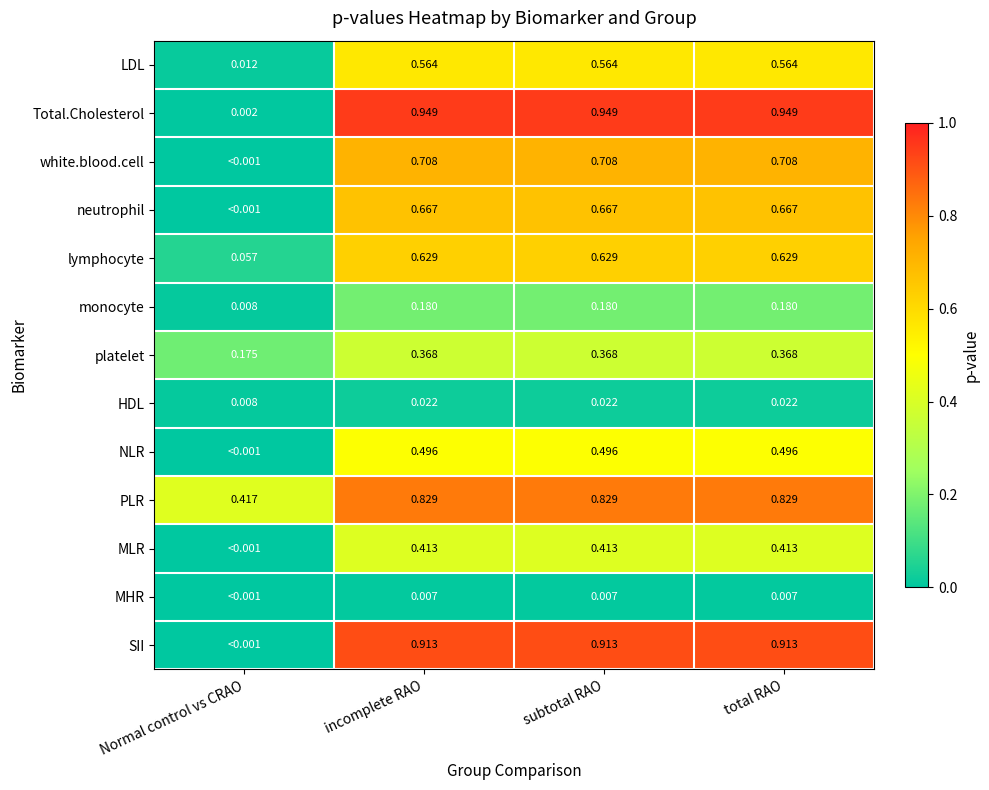

Rank the categories by monocyte value from highest to lowest.

incomplete RAO, subtotal RAO, total RAO, Normal control vs CRAO